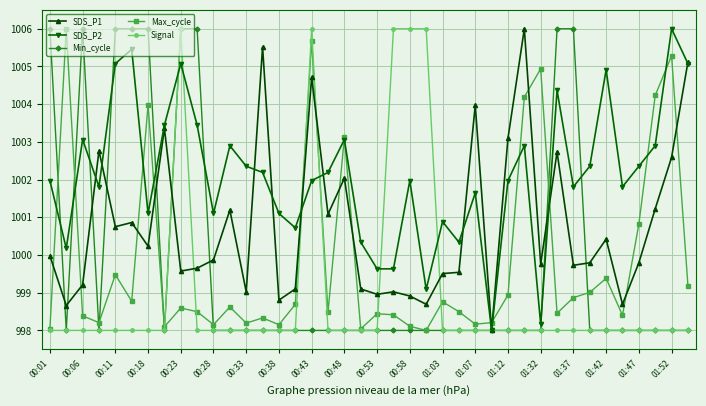

What is the smallest value displayed?

998.0